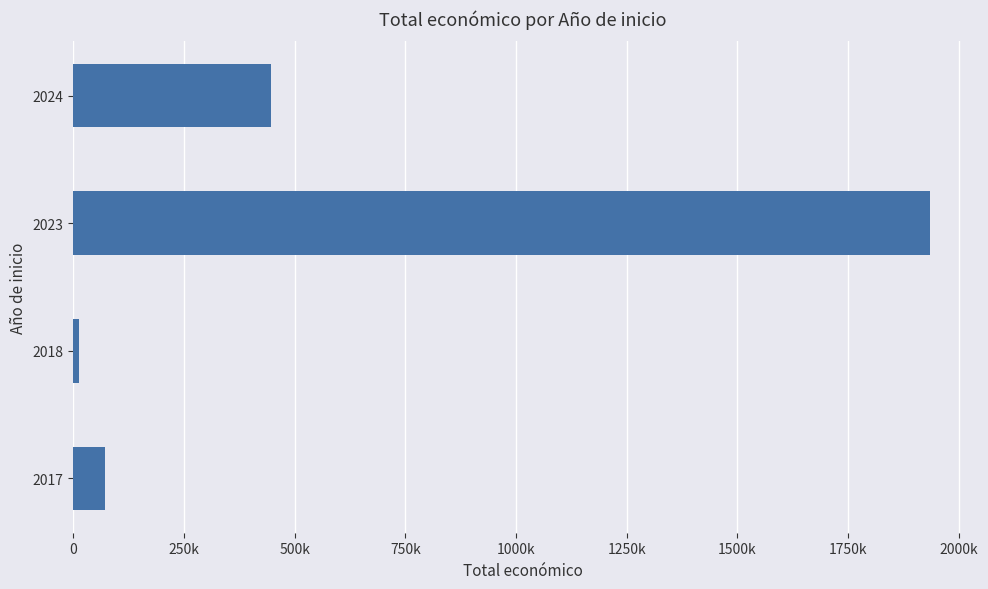

Does the chart contain any negative values?

No